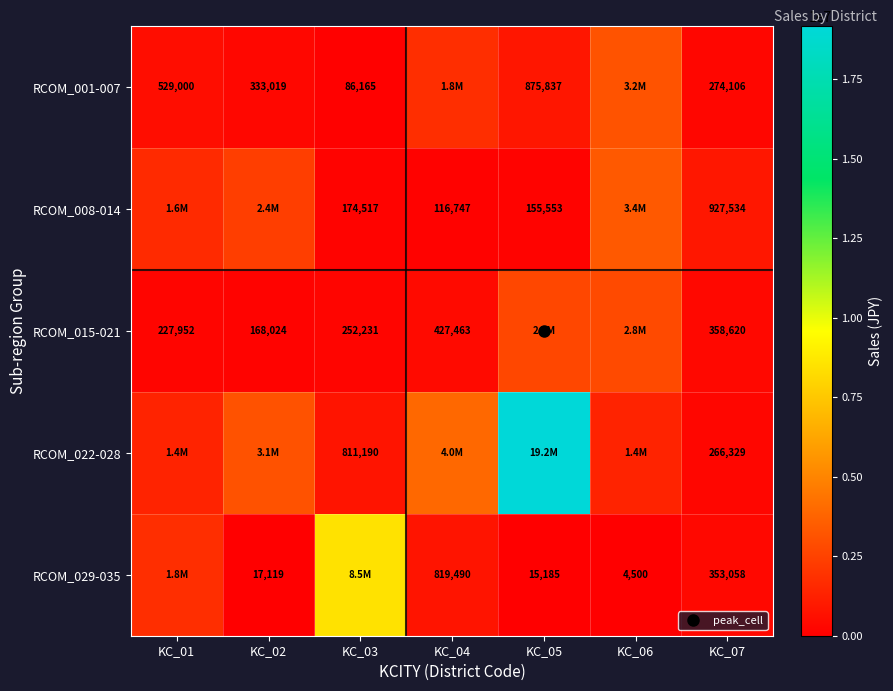

Which series has the largest total across all categories?

RCOM_022-028